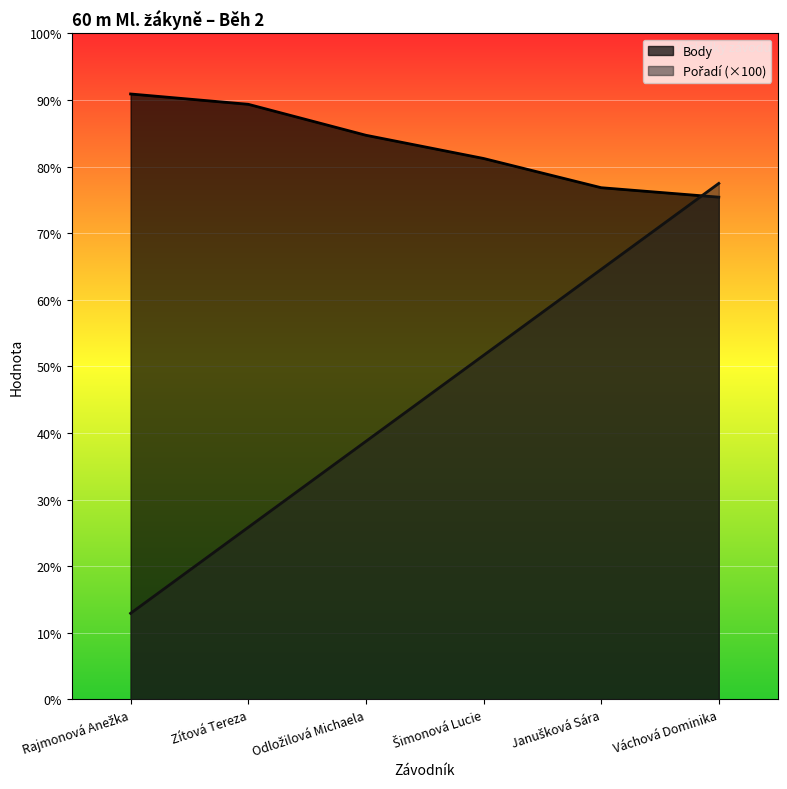

At how many categories does at least one series exceed 281?

6